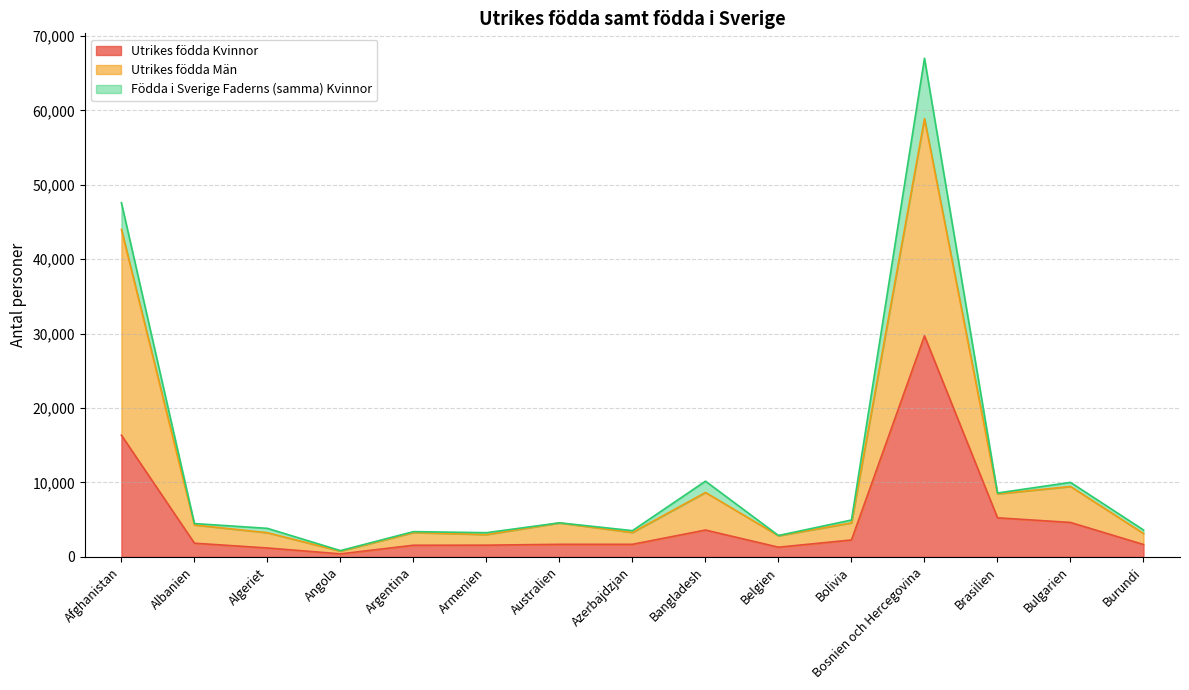

The Utrikes födda Kvinnor series shows 3606 at Bangladesh. True or false?

True